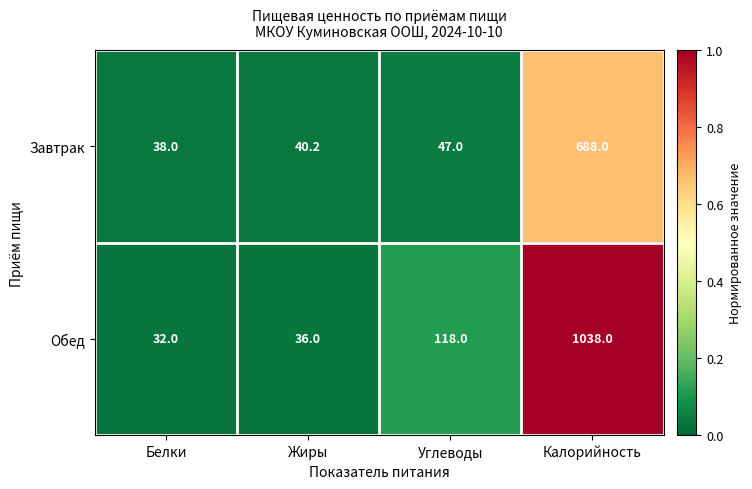

What value does the Завтрак series have at Углеводы?

47.0